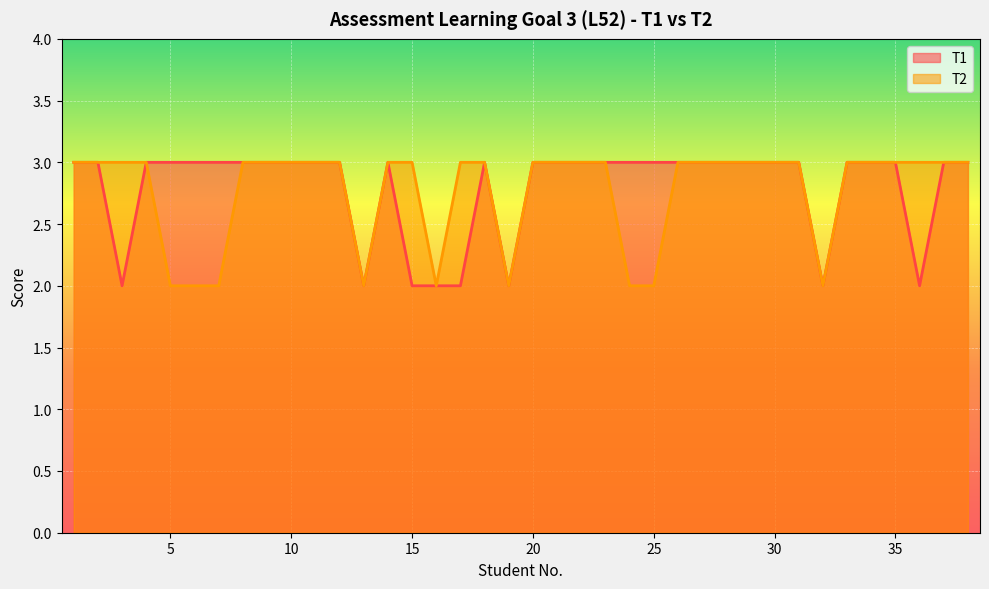

True or false: T1 has a value of 2 at 28.

False